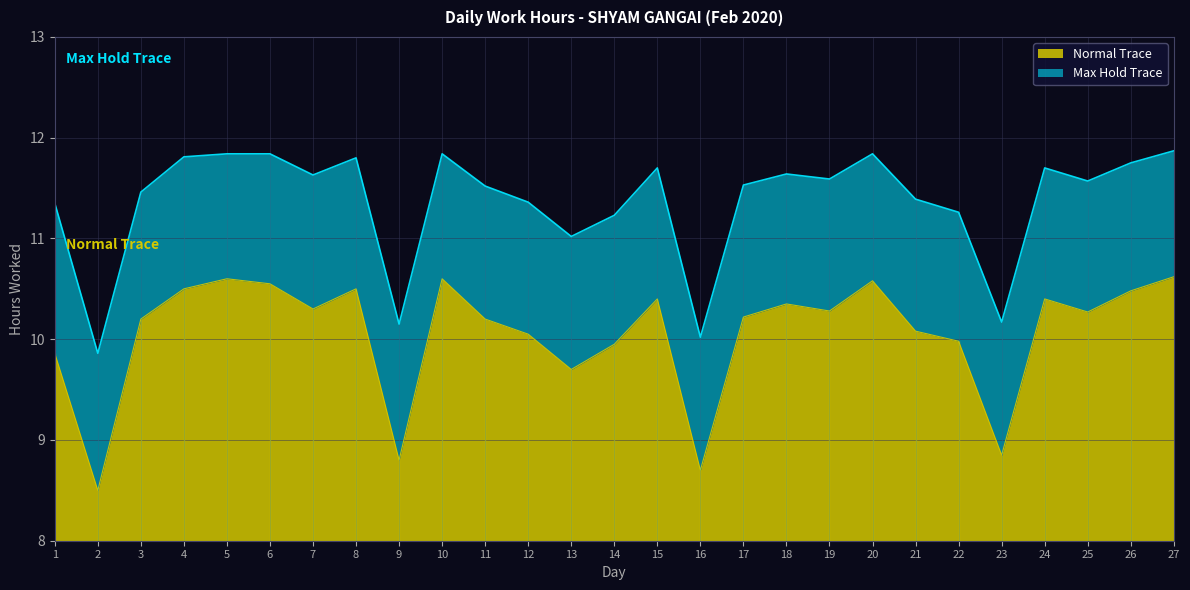

Where is the first local maximum for Max Hold Trace?

8